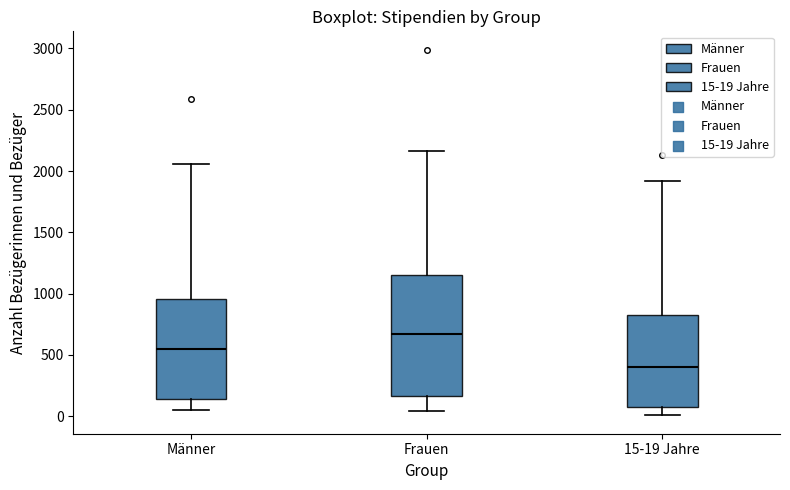

Comparing the boxes themselves (not the whiskers), which one is the tallest?

Frauen